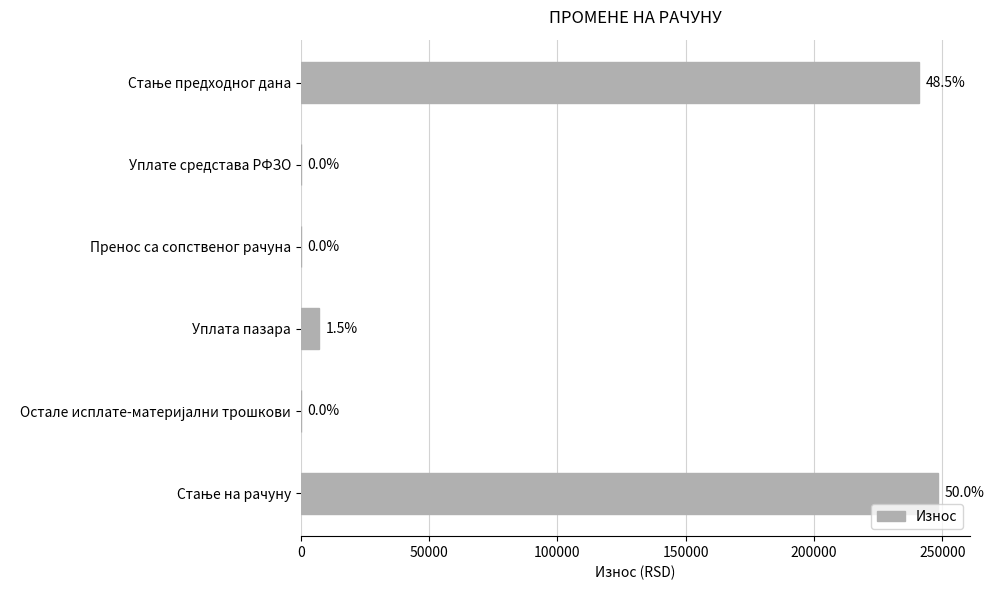

True or false: the data shows -88865.3 at Пренос са сопственог рачуна.

False